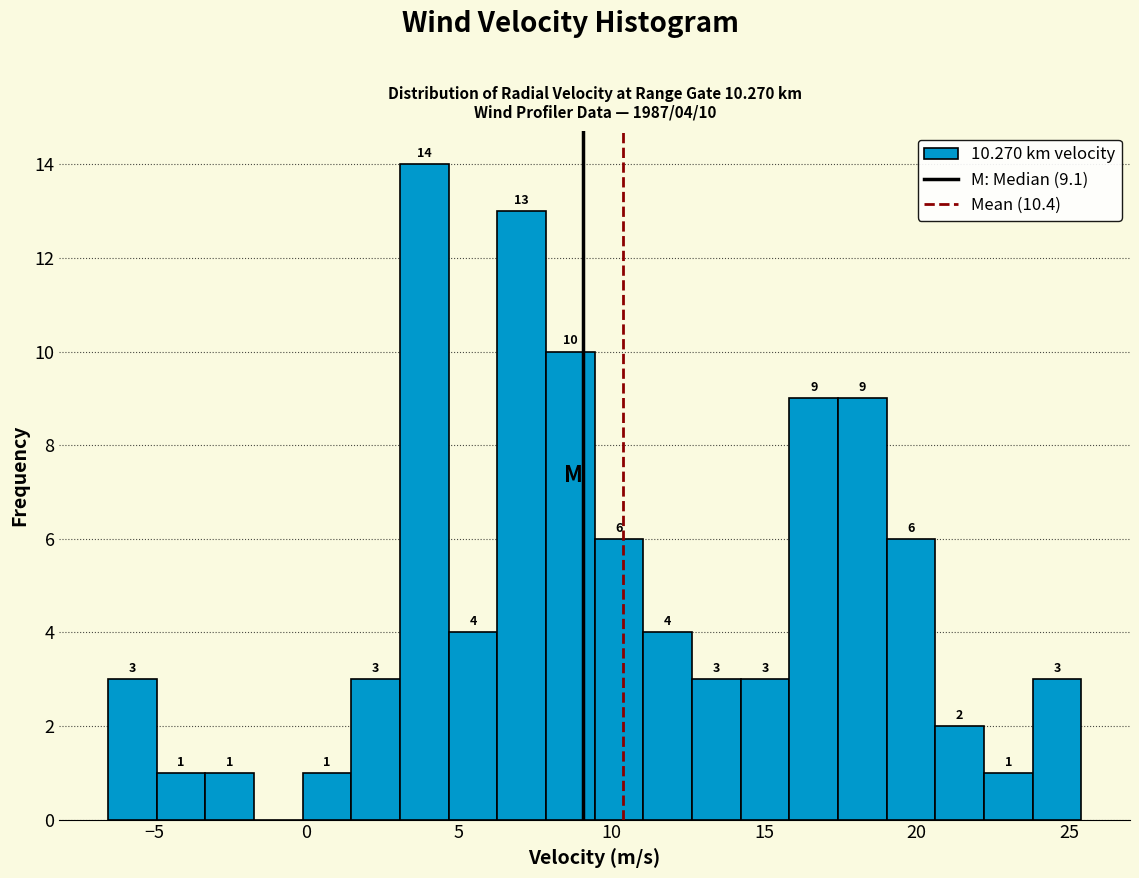

Read against the x-axis, roughly where is the centre of the tallest bar?

4.0